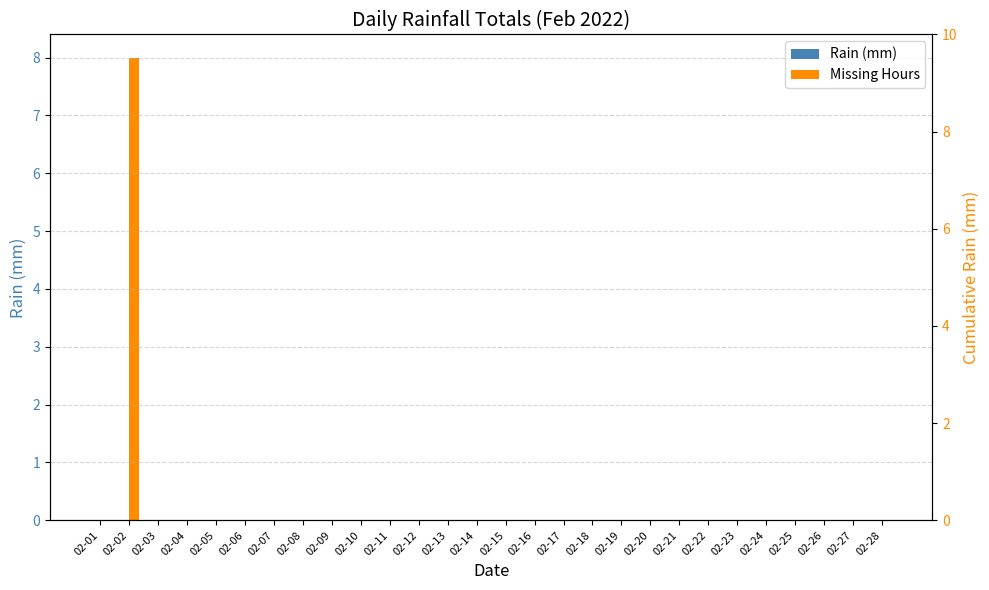

List the series in order of their peak value, lowest first.

Rain (mm), Missing Hours